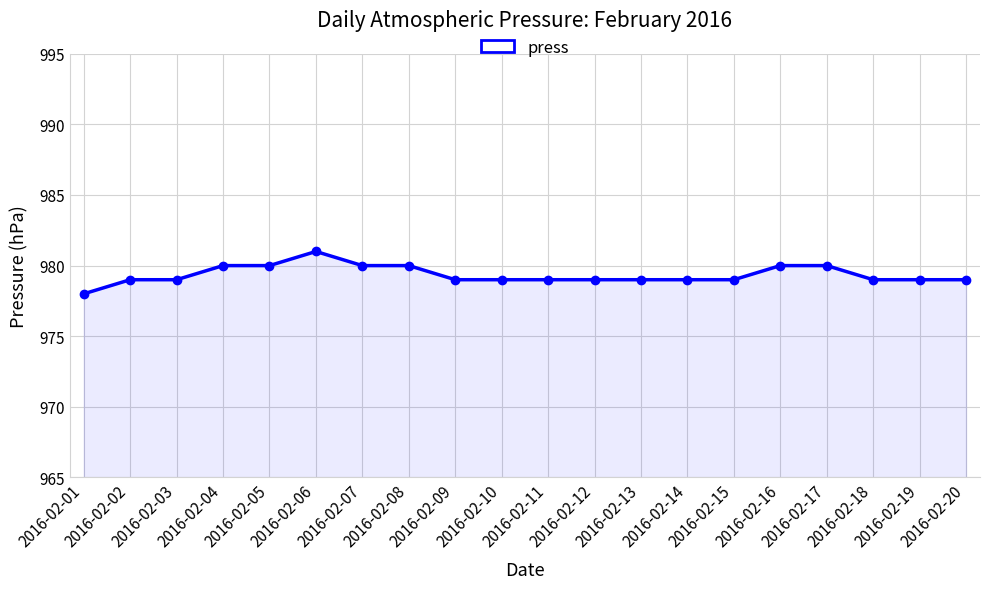

How many data points does each series have?

20